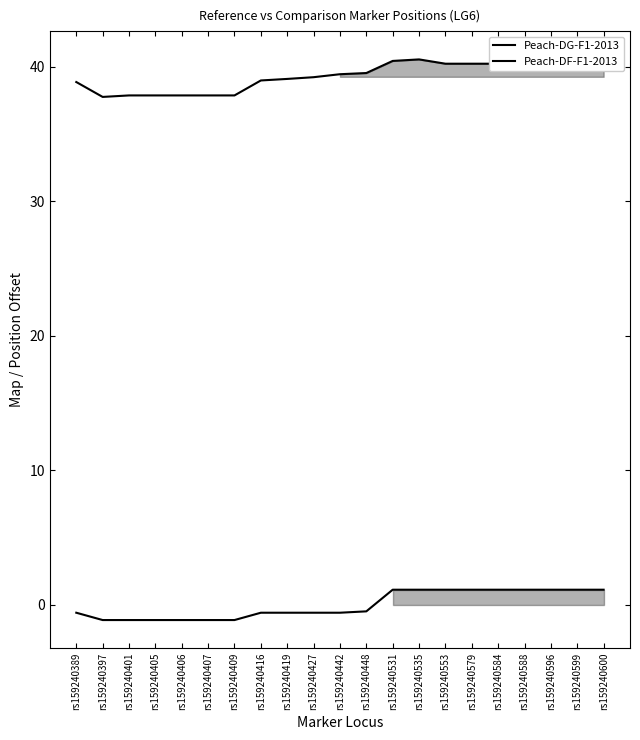

What is the smallest value displayed?

-1.1